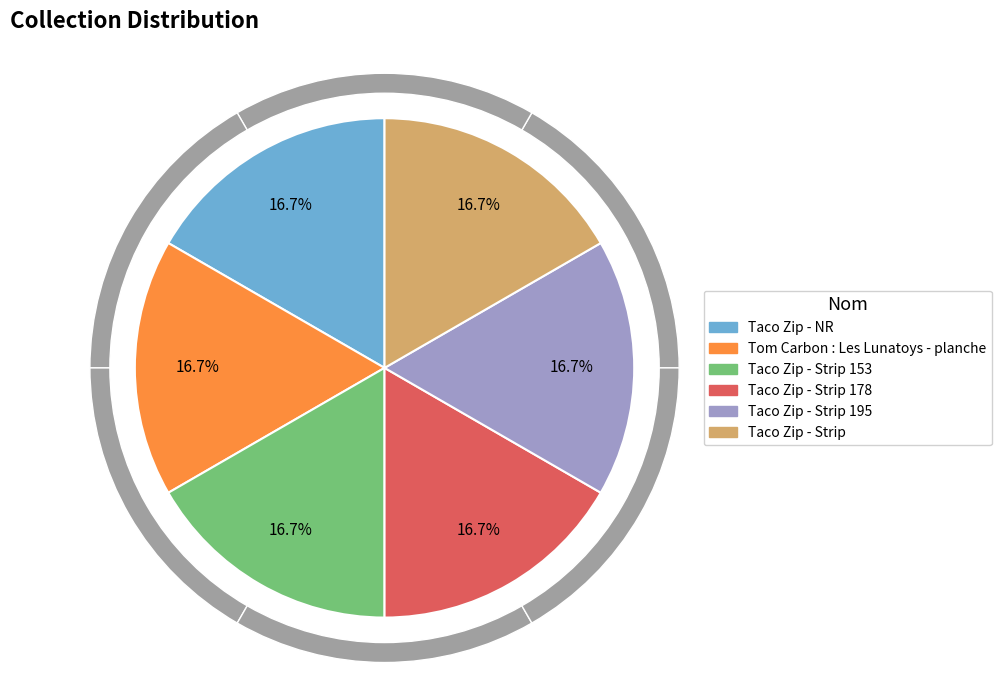

To the nearest percent, what portion does Taco Zip - Strip represent?

17%